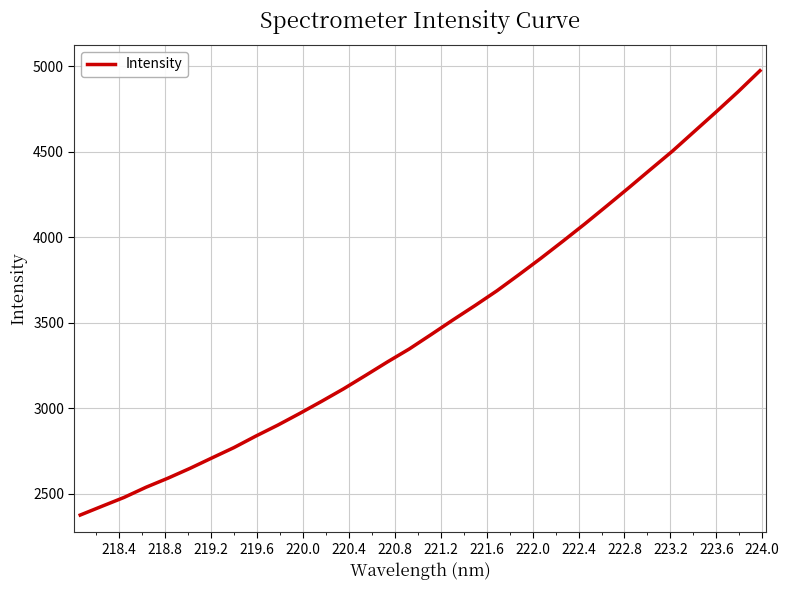

What is the maximum value shown in the chart?

4974.4